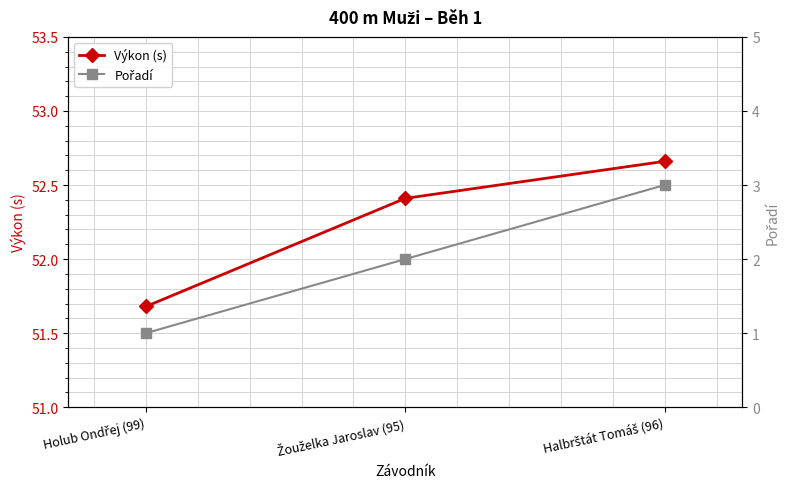

What is the difference between the maximum and minimum values in the Výkon (s) series?

1.0